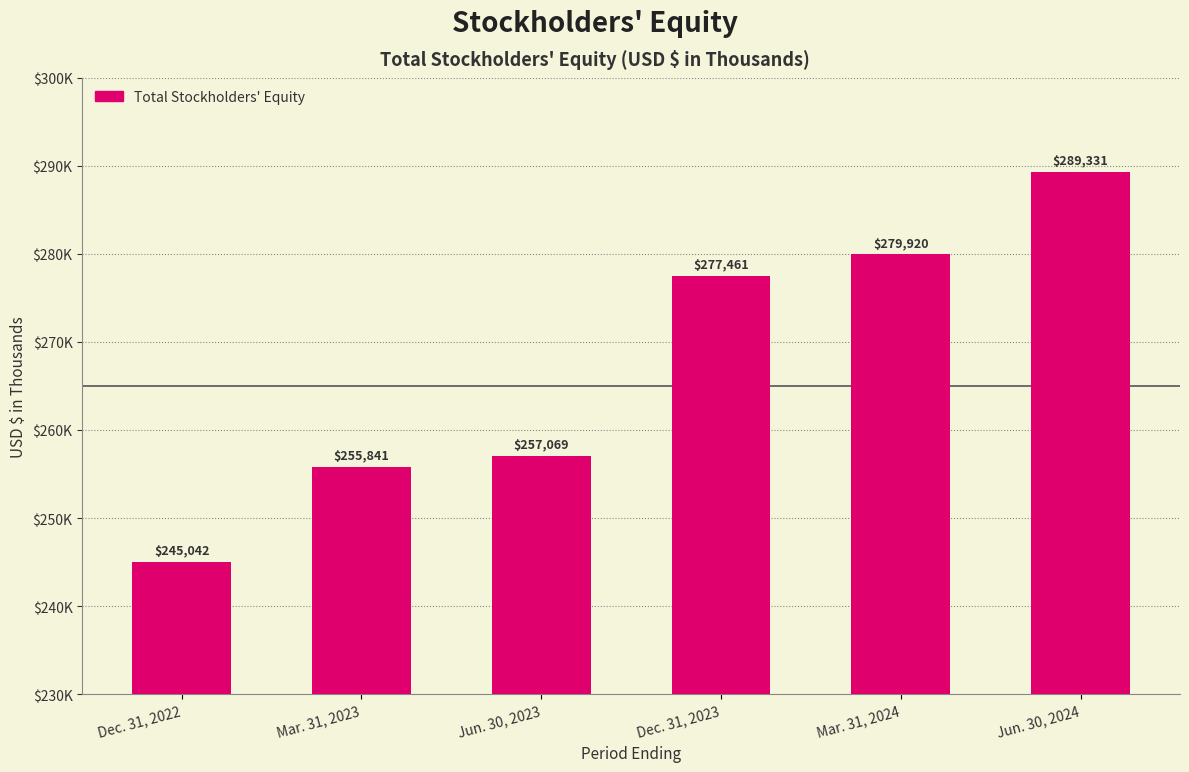

Are the bars horizontal?

No